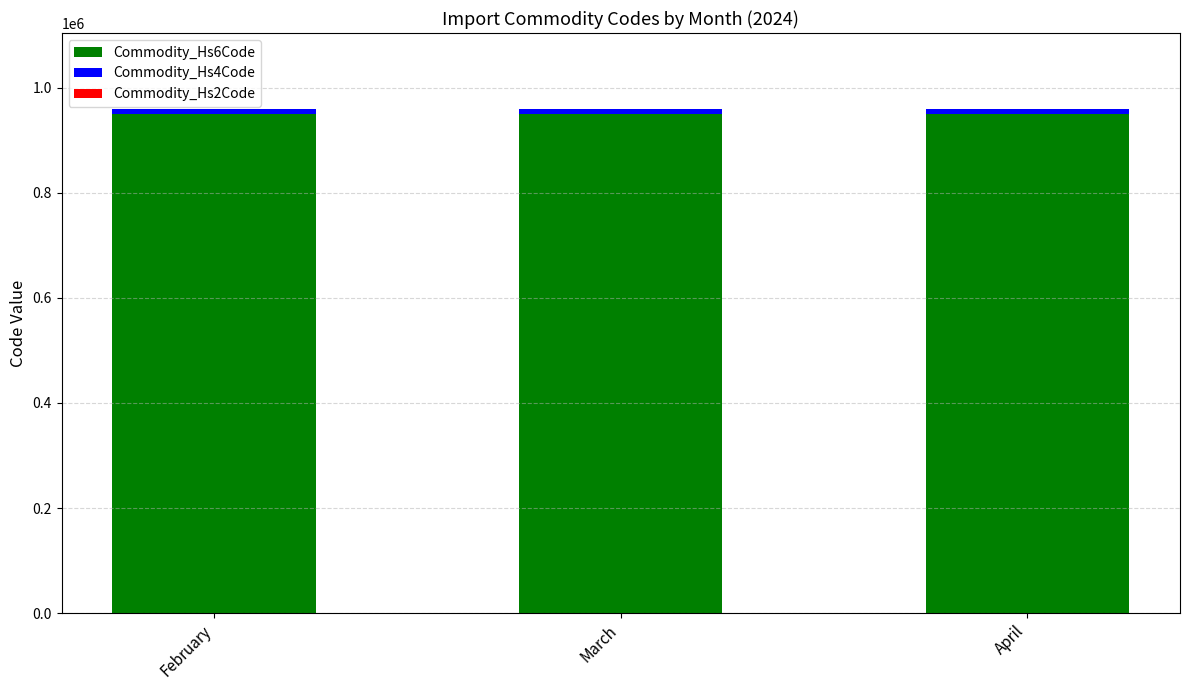

The Commodity_Hs6Code series shows 950450 at March. True or false?

True